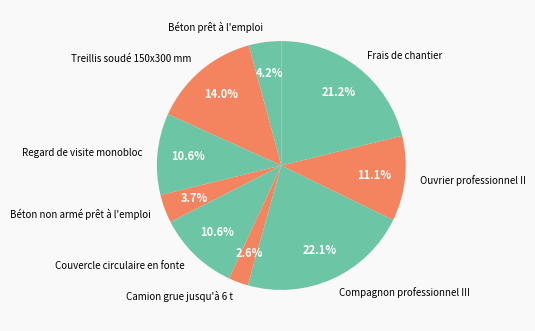

What is the smallest slice in the pie chart?

Camion grue jusqu'à 6 t